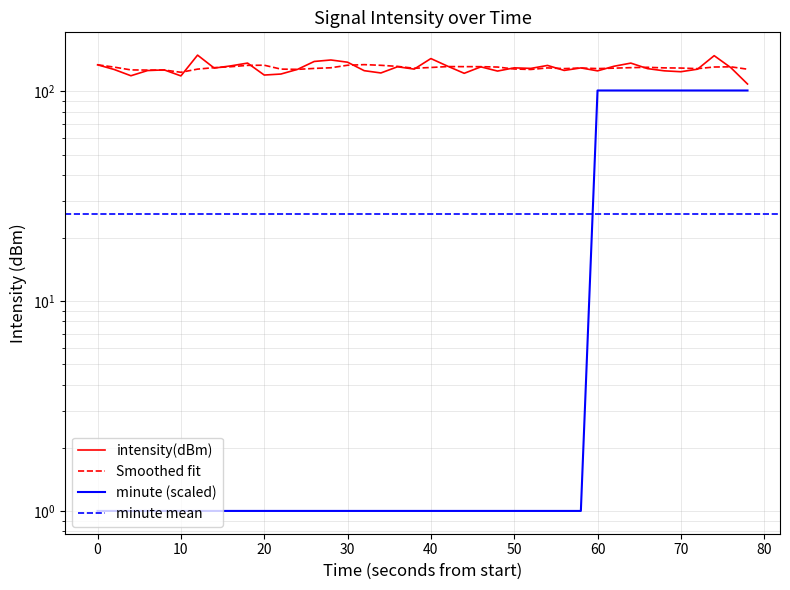

The minute series shows 0.3 at 50. True or false?

False